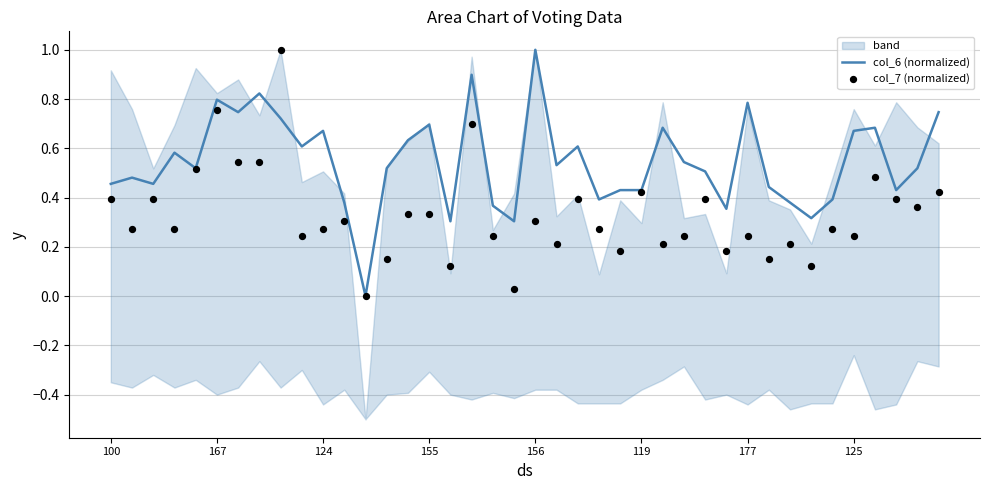

Is it true that col_6 (normalized) equals 1.4 at 167?

False